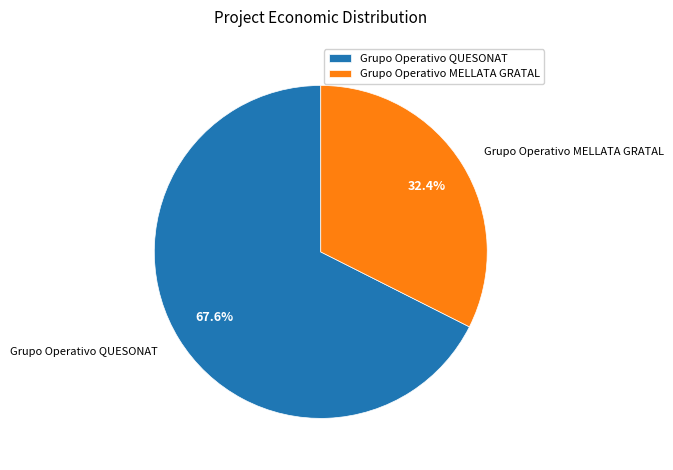

To the nearest percent, what is the combined percentage of Grupo Operativo MELLATA GRATAL and Grupo Operativo QUESONAT?

100%